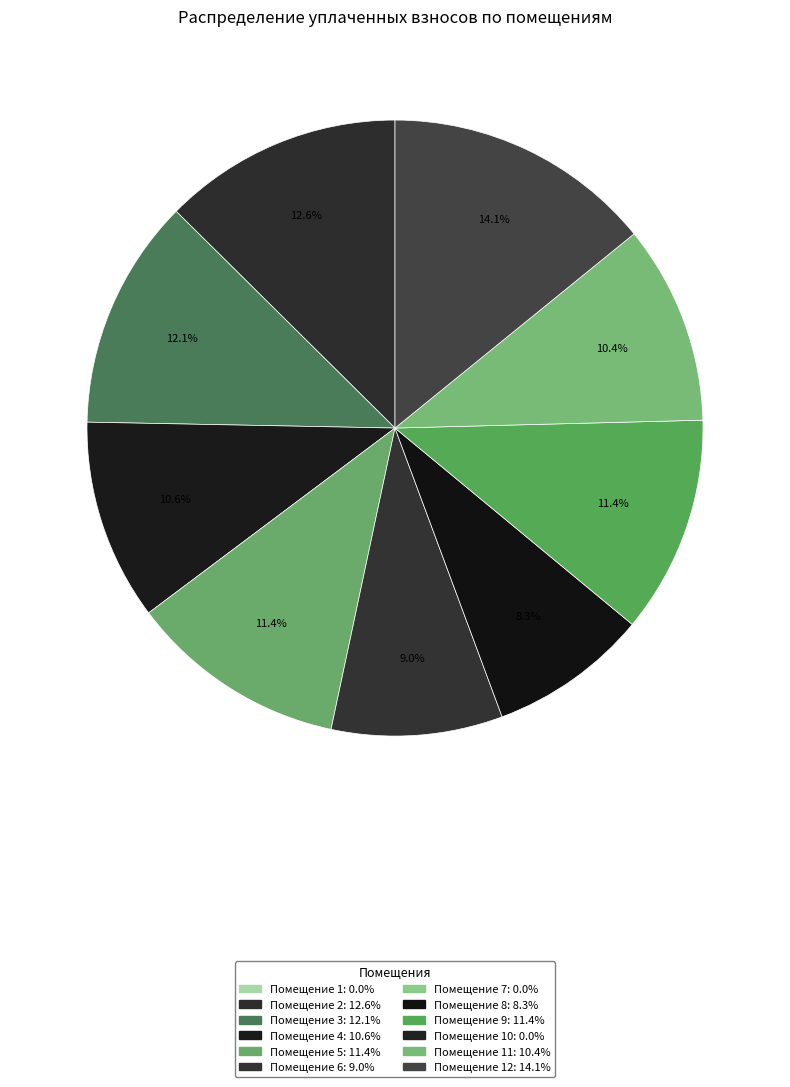

Count the number of slices in the pie.

9